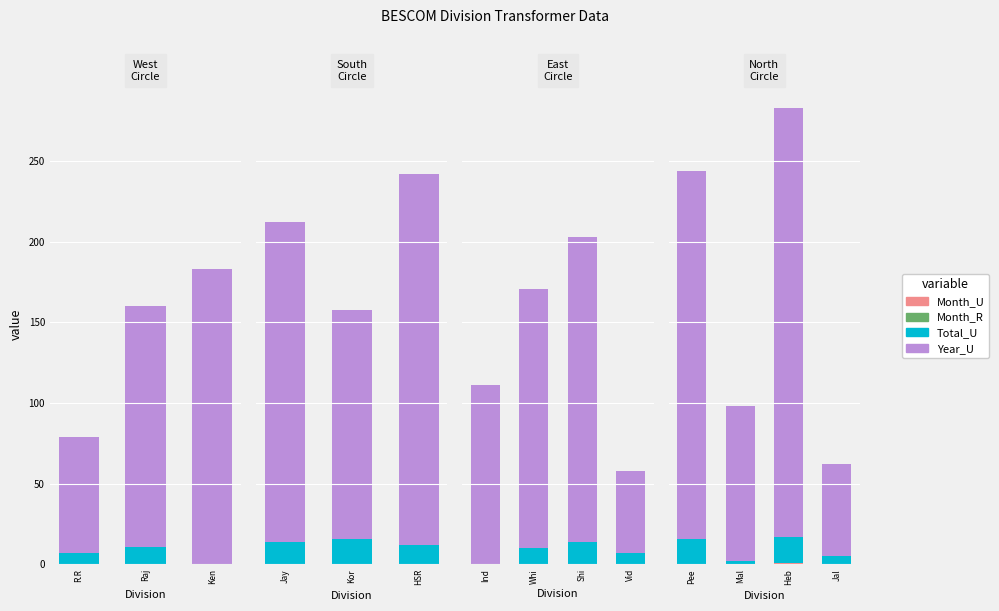

Between Pee and Heb, which is larger?

Heb